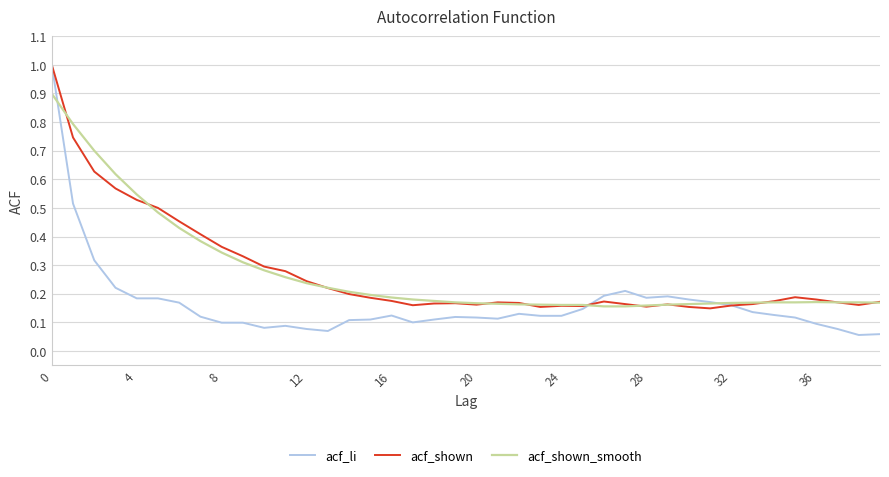

What is the greatest value displayed?

1.0